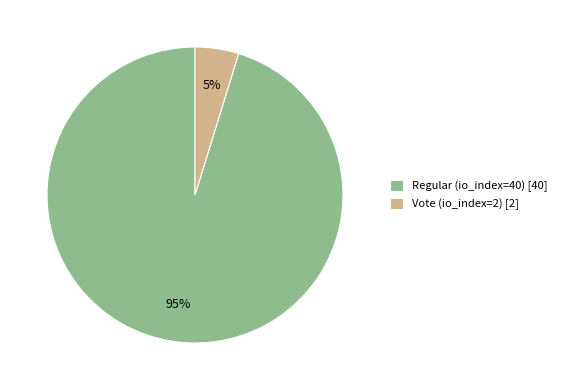

To the nearest percent, what is the difference between the Vote (io_index=2) and Regular (io_index=40) slice percentages?

90%